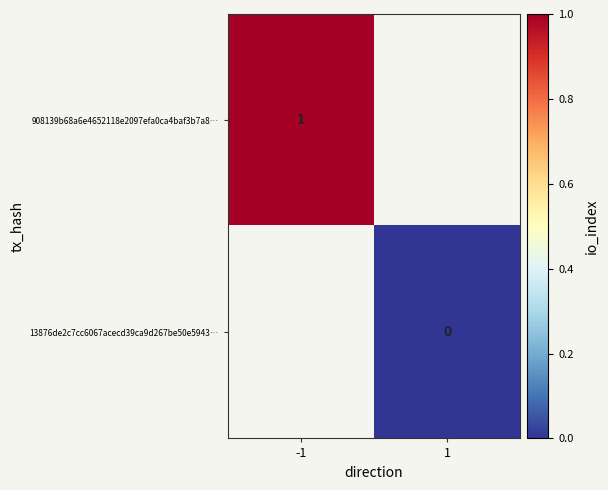

Is the value of 13876de2c7cc6067acecd39ca9d267be50e5943… at 1 greater than the value of 908139b68a6e4652118e2097efa0ca4baf3b7a8… at -1?

No